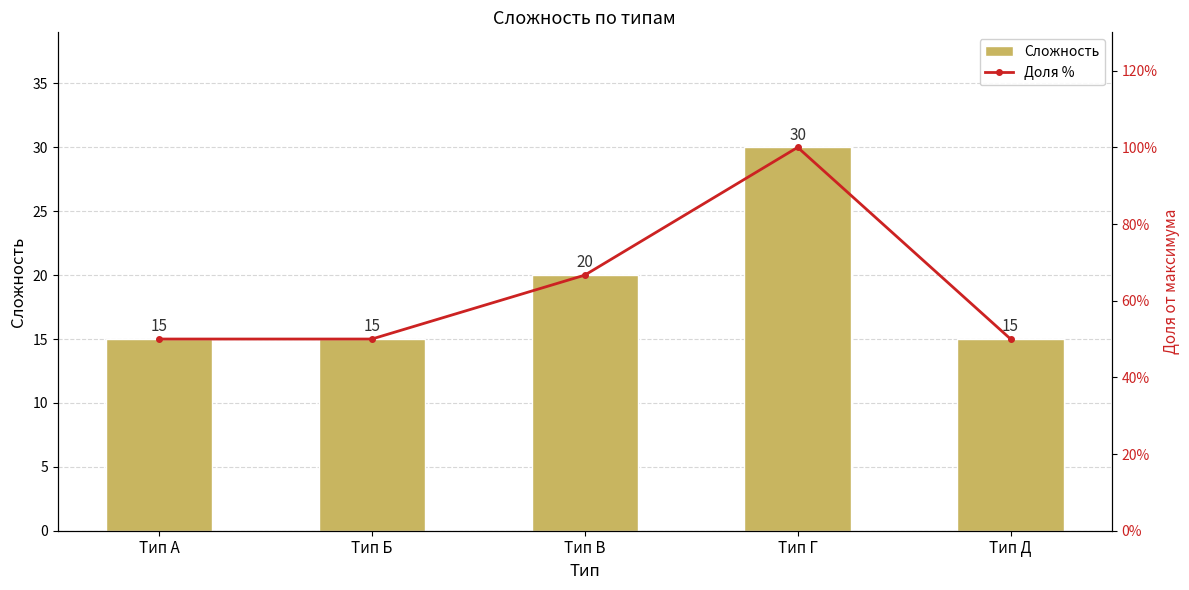

What is the difference between the maximum and second lowest values in the Сложность series?

15